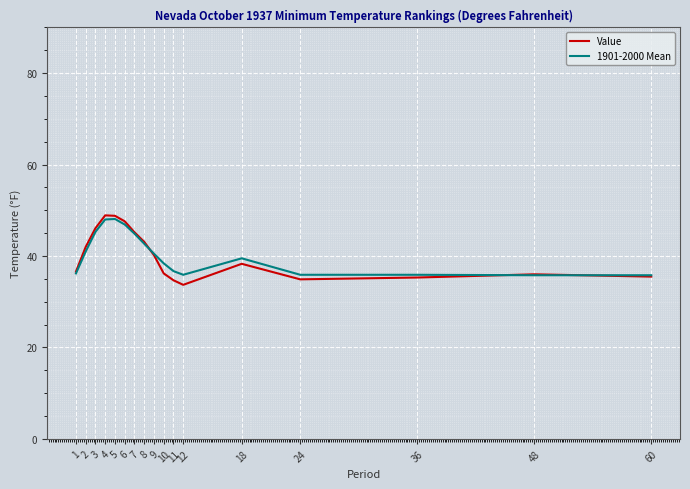

Is it true that 1901-2000 Mean equals 10.1 at 4?

False